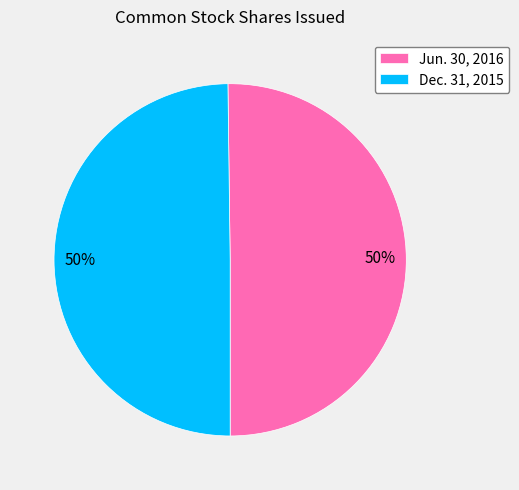

To the nearest percent, what is the average slice percentage?

50%